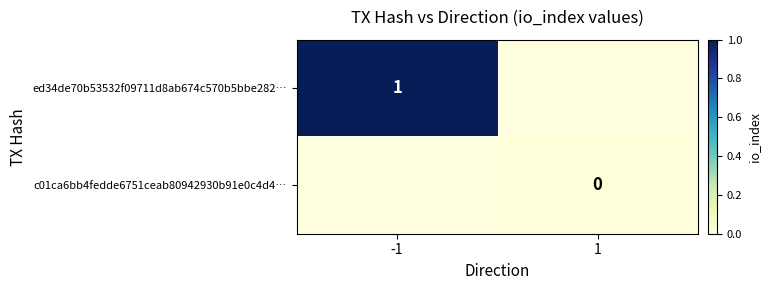

The ed34de70b53532f09711d8ab674c570b5bbe282… series shows 1 at -1. True or false?

True